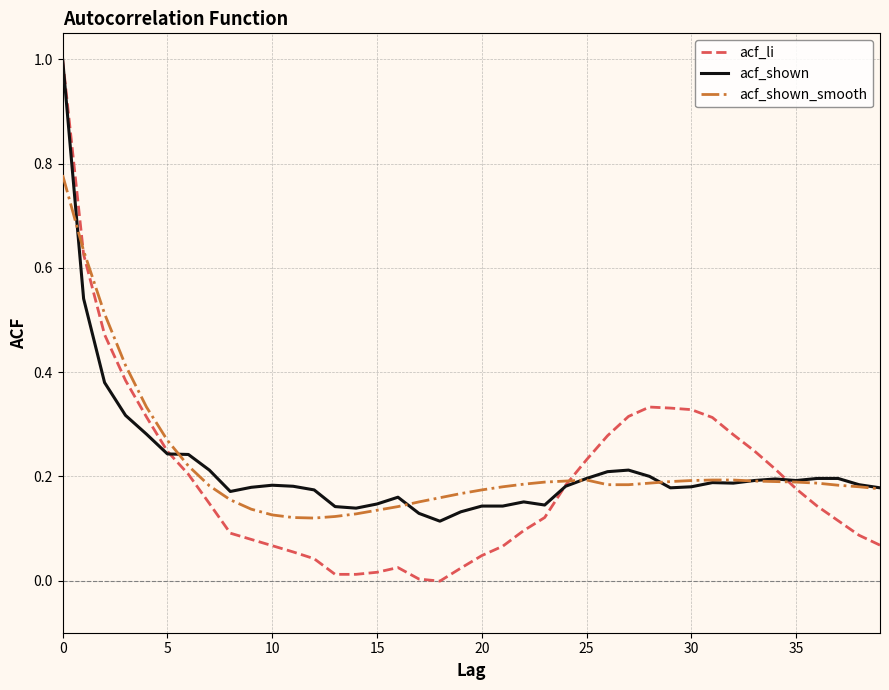

Which series has the largest range (max minus min)?

acf_li